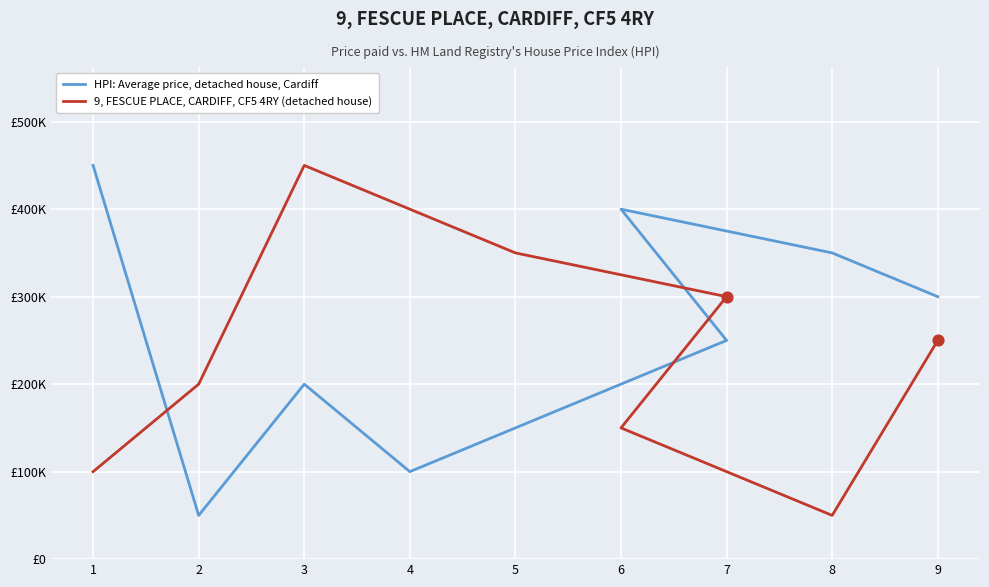

What is the total value across all series at 5?

500000